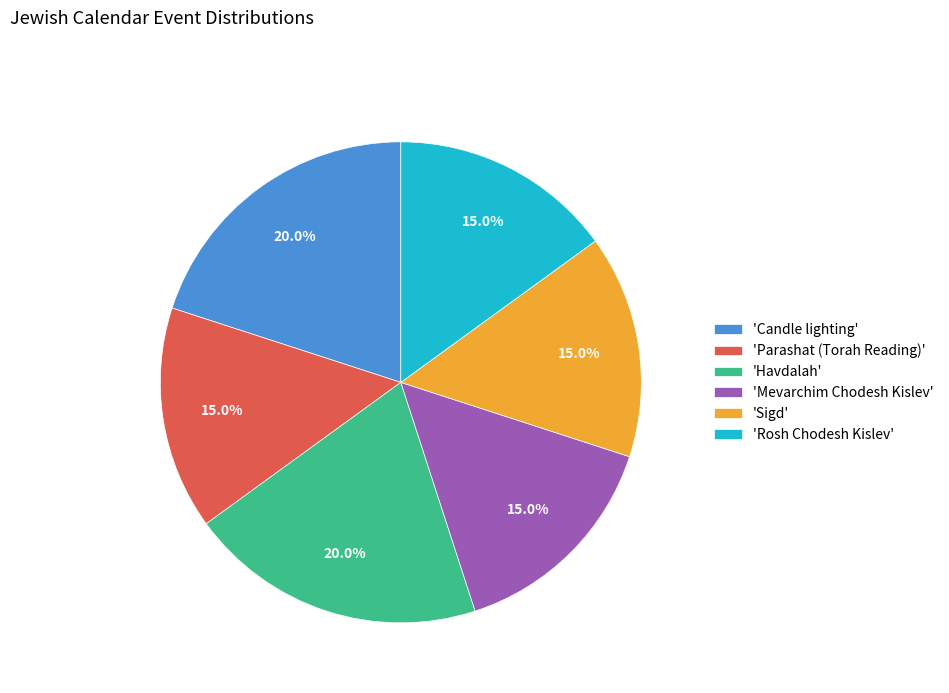

Does any single category account for the majority?

No